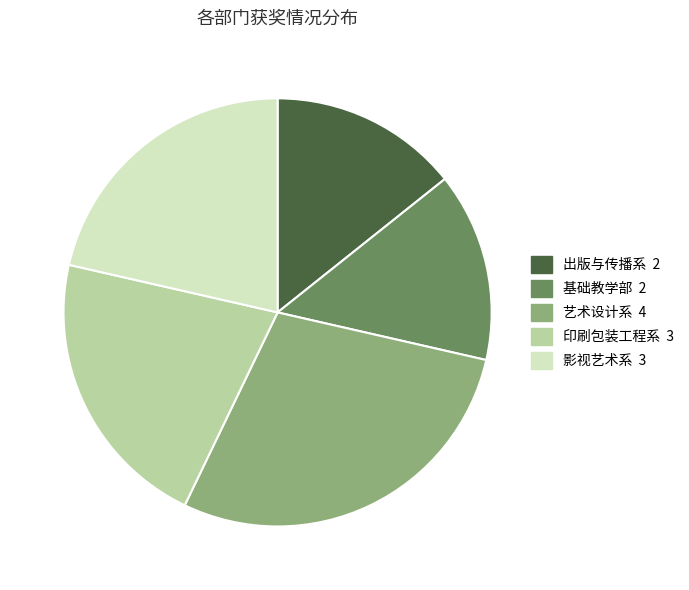

Is it true that 出版与传播系 is 14% of the pie?

True